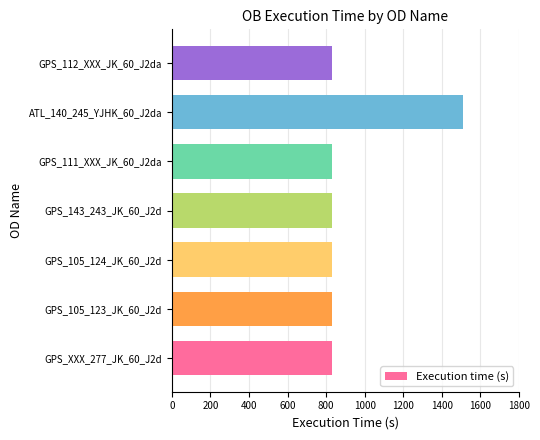

Reading bottom to top, what are all the values shown in this chart?

829	829	829	829	829	1510	829